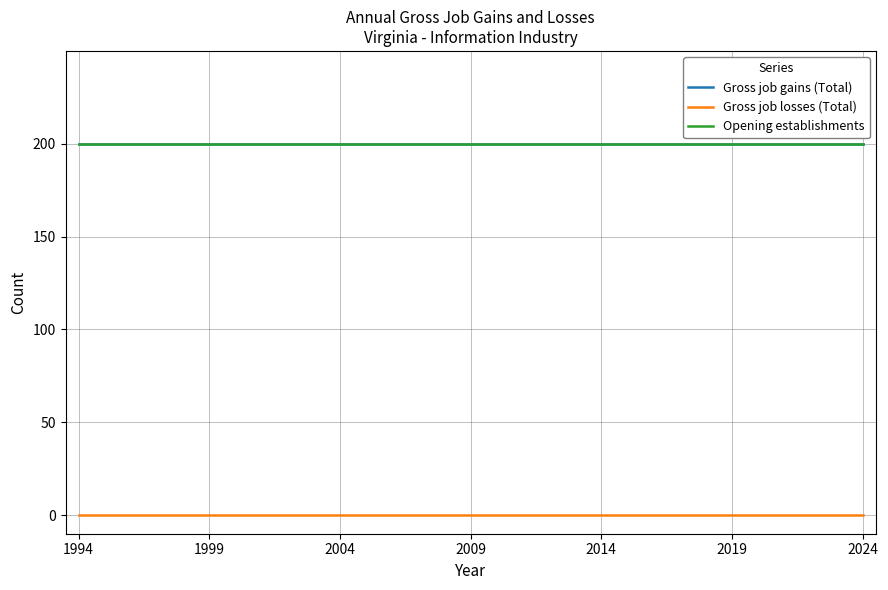

True or false: Gross job losses (Total) and Gross job gains (Total) cross at least once.

False